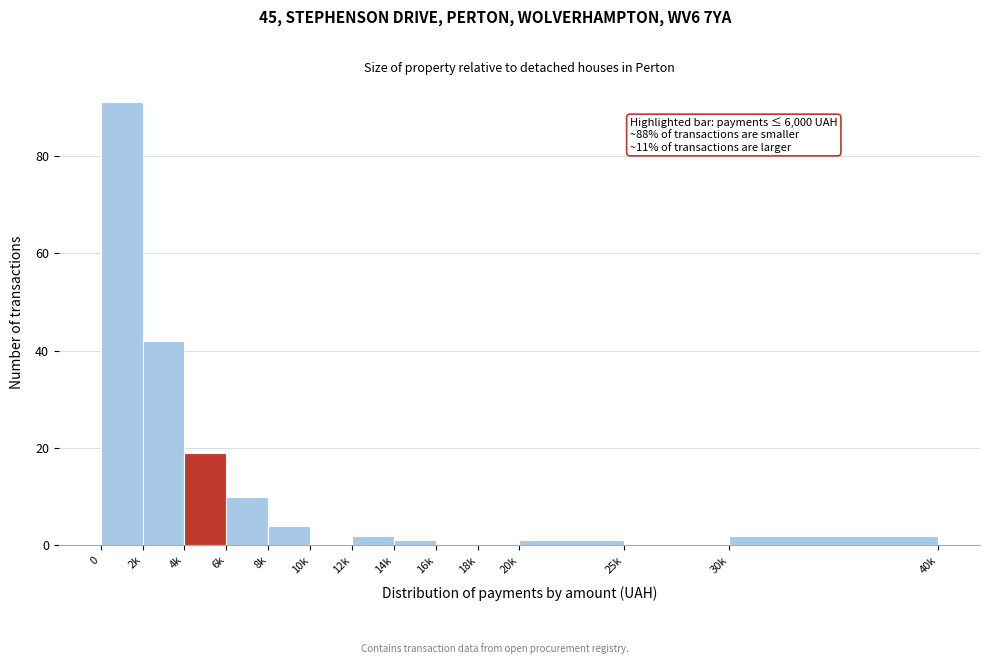

Reading left to right, list all the values displayed in this chart.

0=91	2k=42	4k=19	6k=10	8k=4	10k=0	12k=2	14k=1	16k=0	18k=0	20k=1	25k=0	30k=2